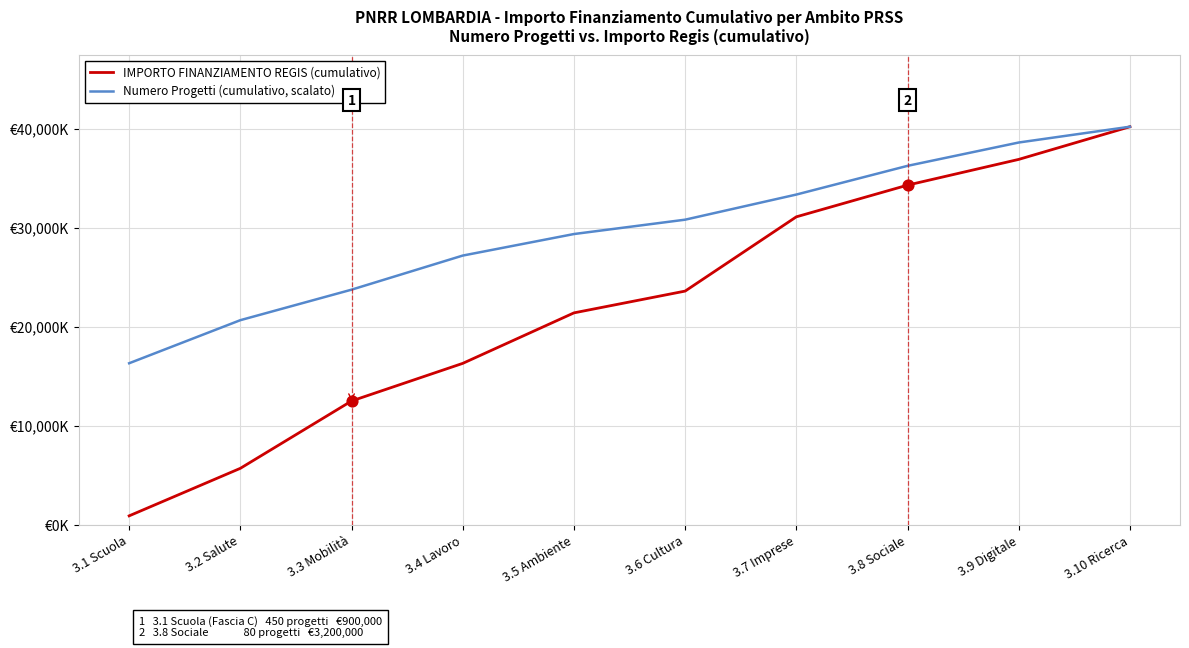

Which series has the largest total across all categories?

Numero Progetti (cumulativo, scalato)